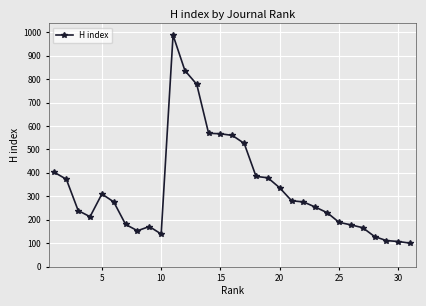

True or false: the data has more than 0 interior local peaks.

True